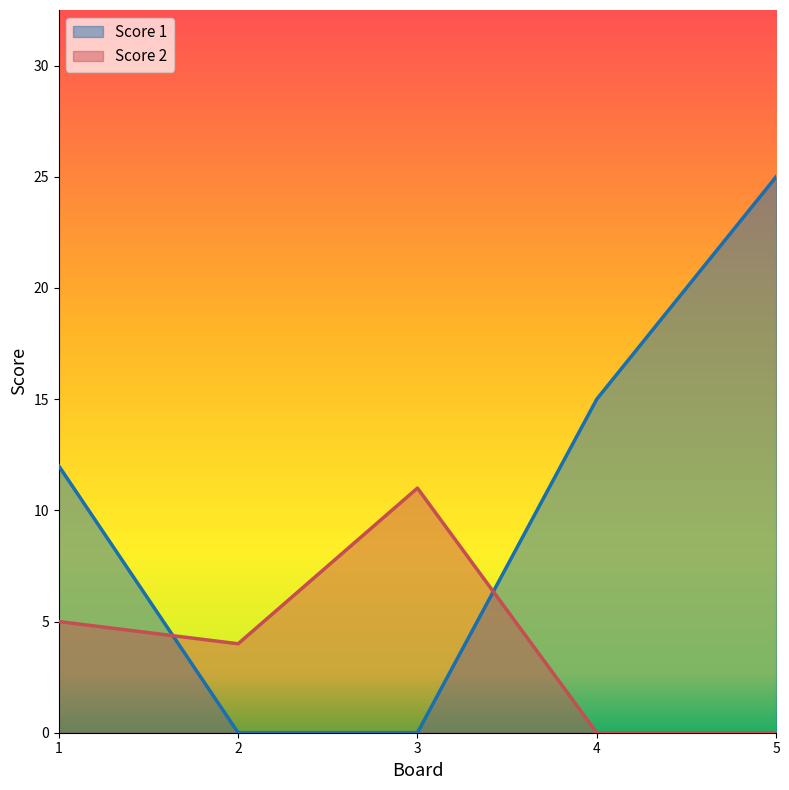

At how many categories does at least one series exceed 15?

1